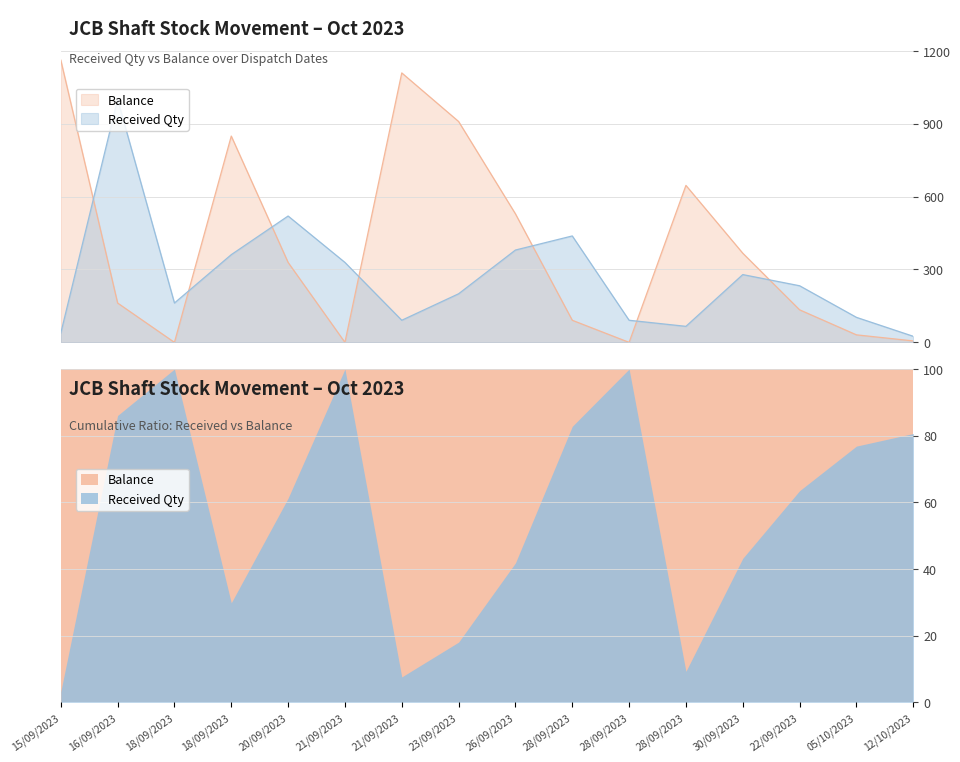

At which category does the chart reach its minimum across all series?

18/09/2023